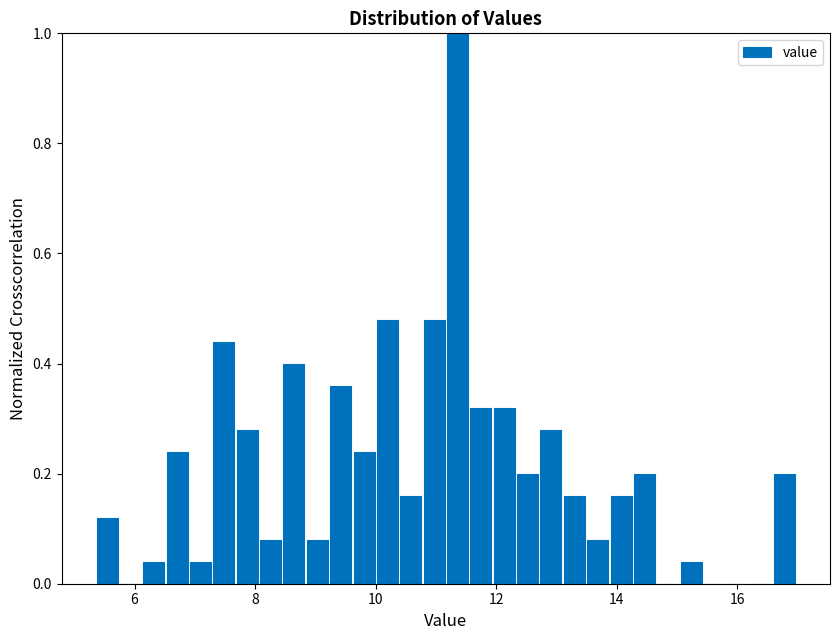

Around what value on the x-axis is the tallest bar? Give the approximate position of its centre, as read against the axis.

11.4